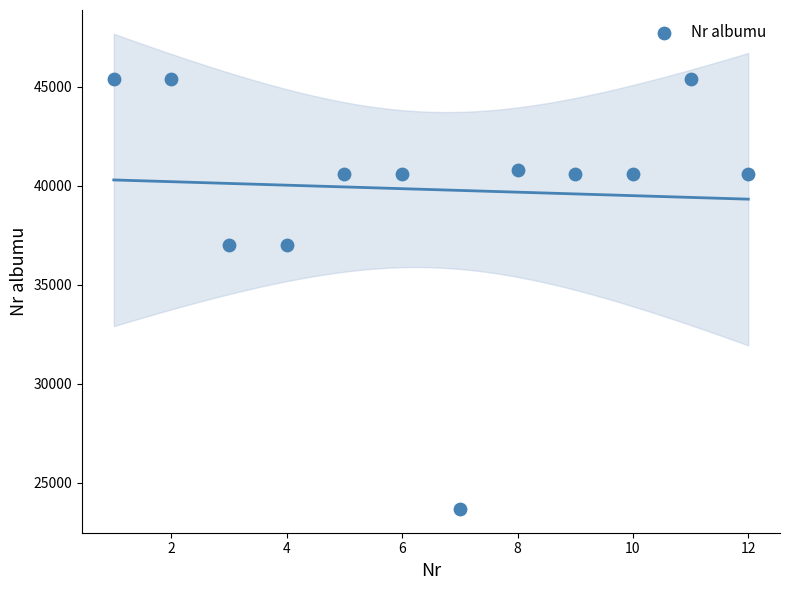

What is the range of Y values (max minus min)?

21698